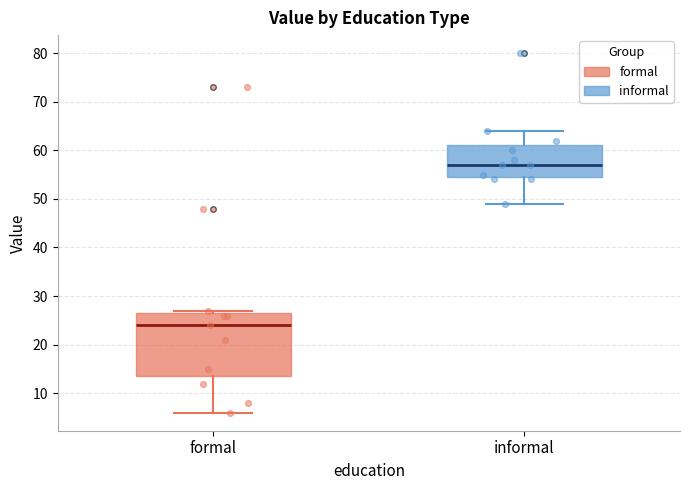

Which box is the tallest, from its lower edge to its upper edge?

formal